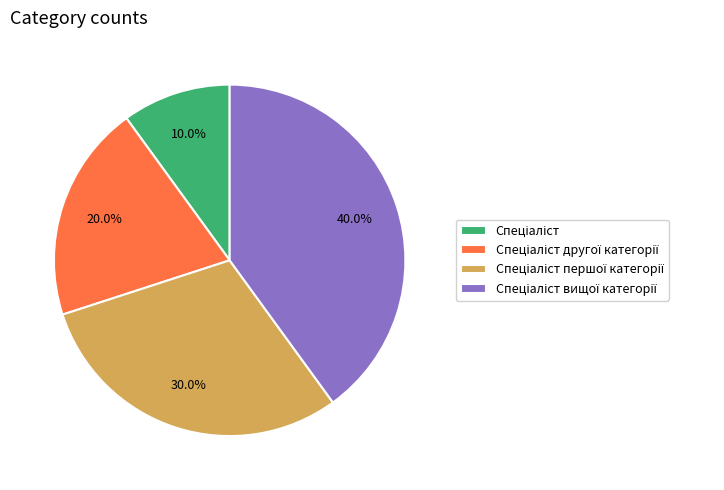

Does any single category account for the majority?

No